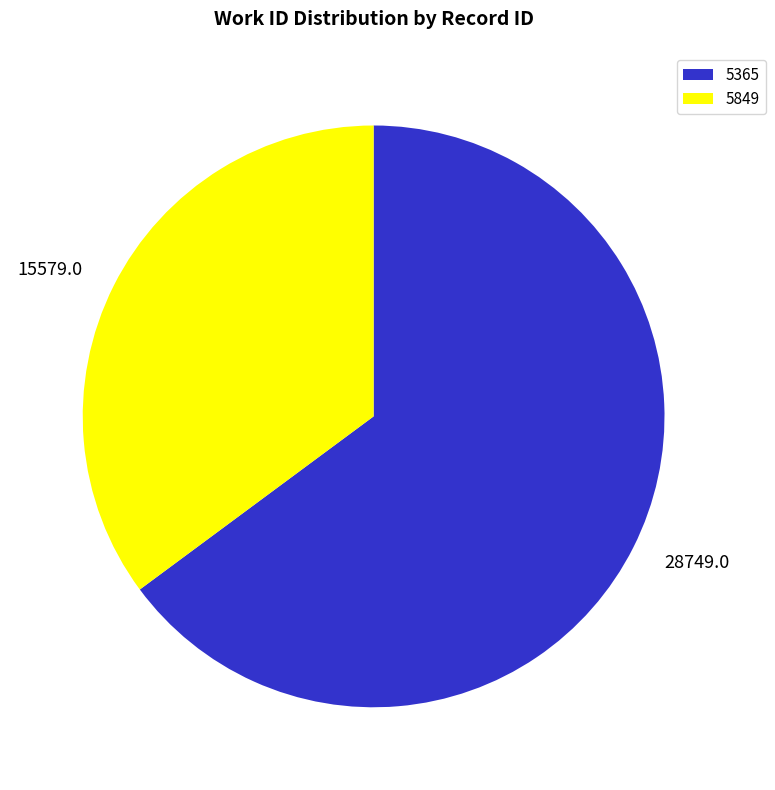

The 15579.0 slice represents 21% of the pie. True or false?

False